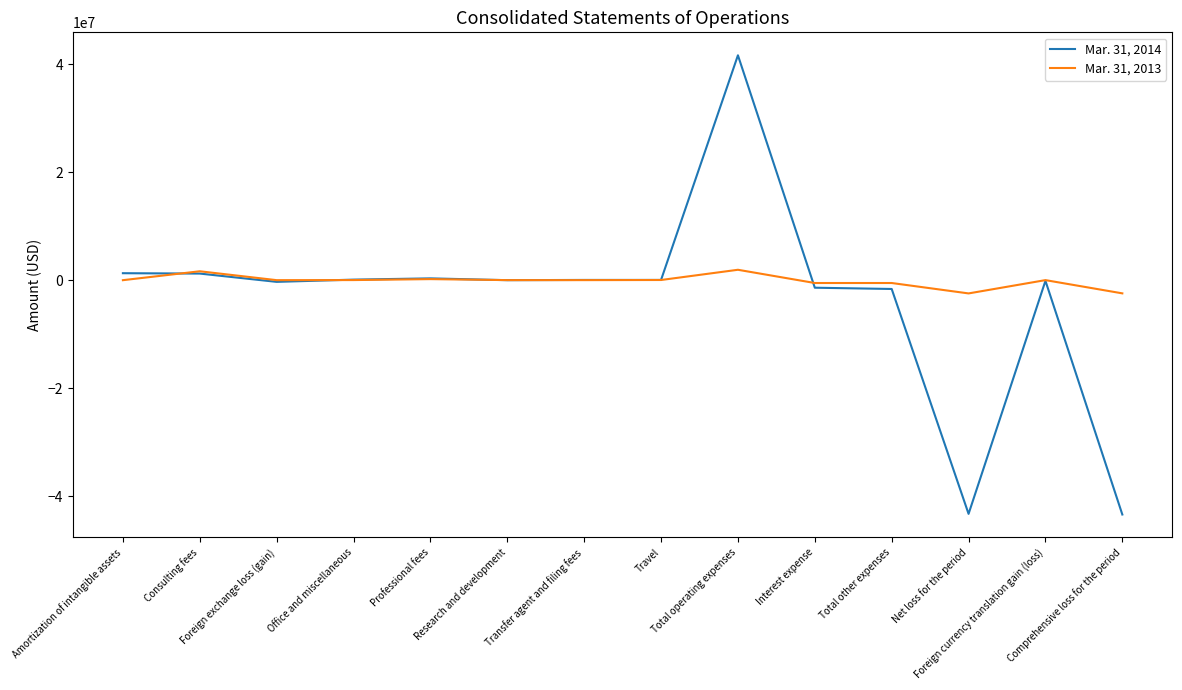

What is the greatest value displayed?

41620674